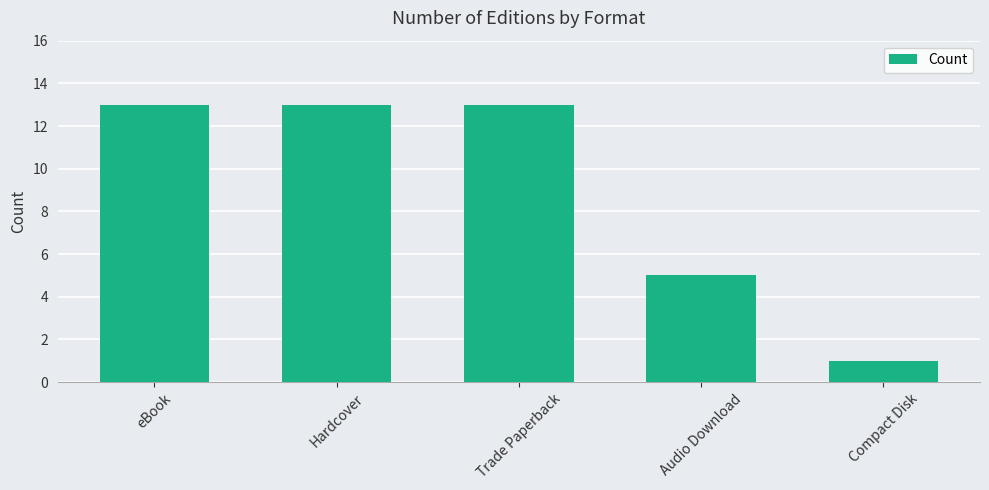

Reading left to right, extract all data points from this chart.

eBook=13	Hardcover=13	Trade Paperback=13	Audio Download=5	Compact Disk=1